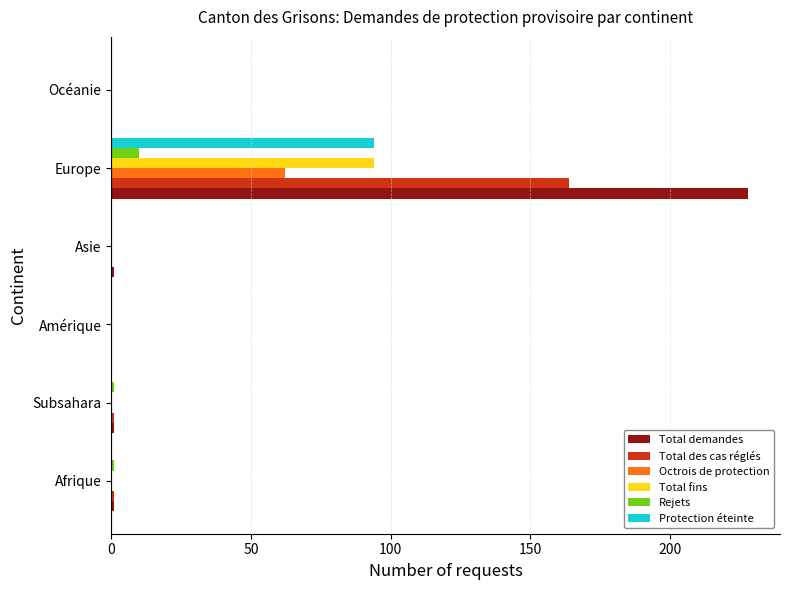

What is the maximum value for Rejets?

10